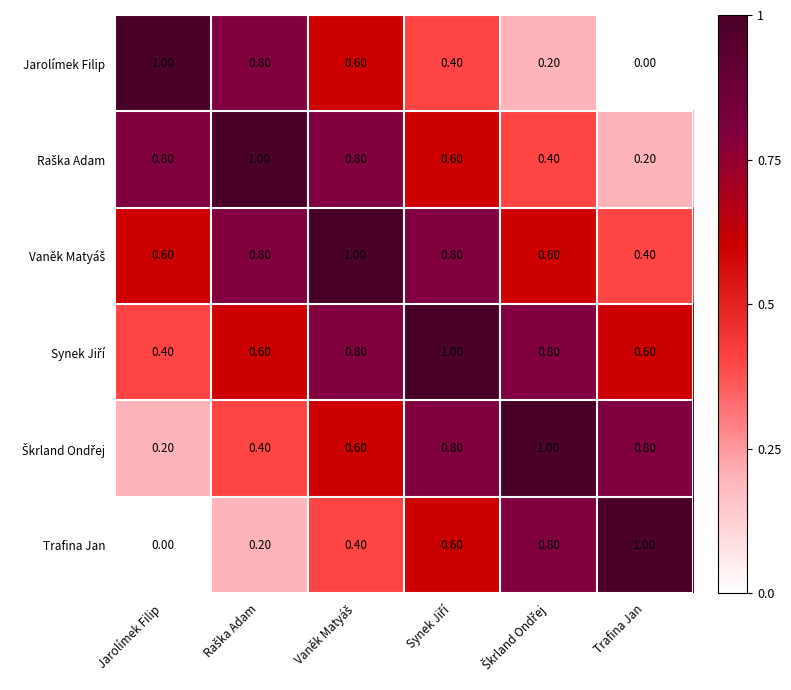

What is the total value across all series at Trafina Jan?

3.0